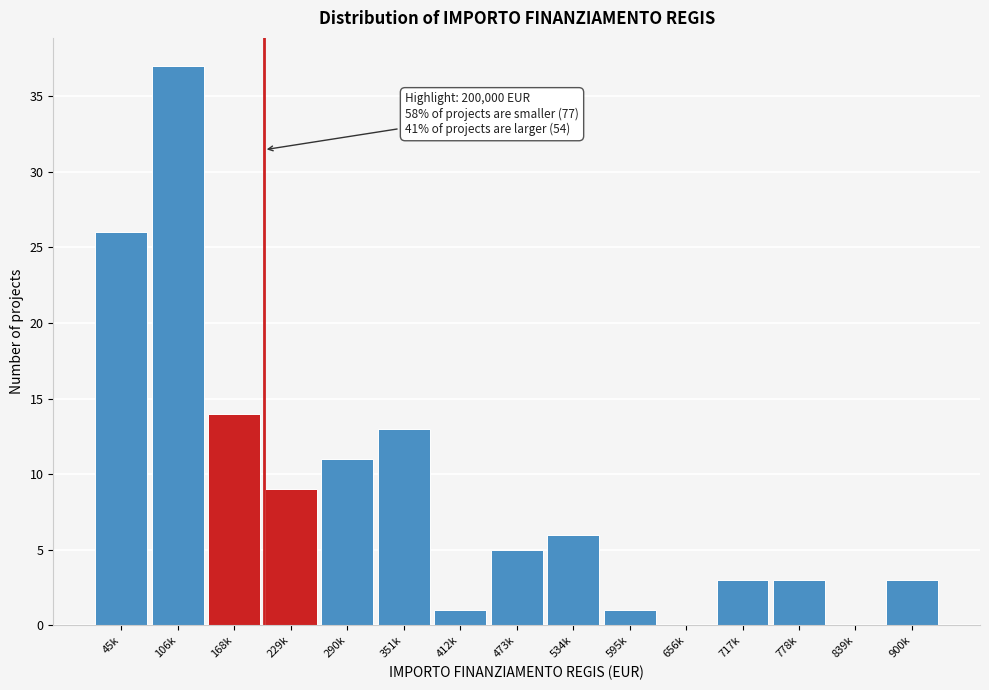

Reading right to left, transcribe all the data shown in this chart.

900k=3	839k=0	778k=3	717k=3	656k=0	595k=1	534k=6	473k=5	412k=1	351k=13	290k=11	229k=9	168k=14	106k=37	45k=26